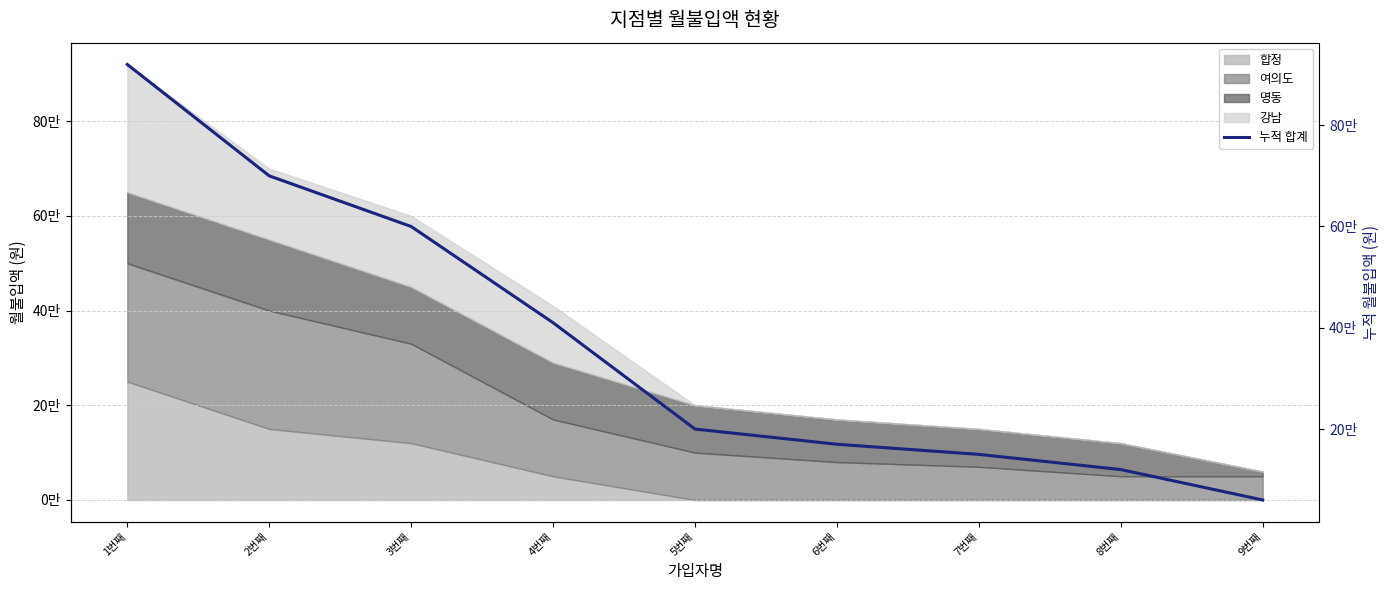

Reading left to right, list all the values displayed in this chart.

1번째=920000	2번째=700000	3번째=600000	4번째=410000	5번째=200000	6번째=170000	7번째=150000	8번째=120000	9번째=60000